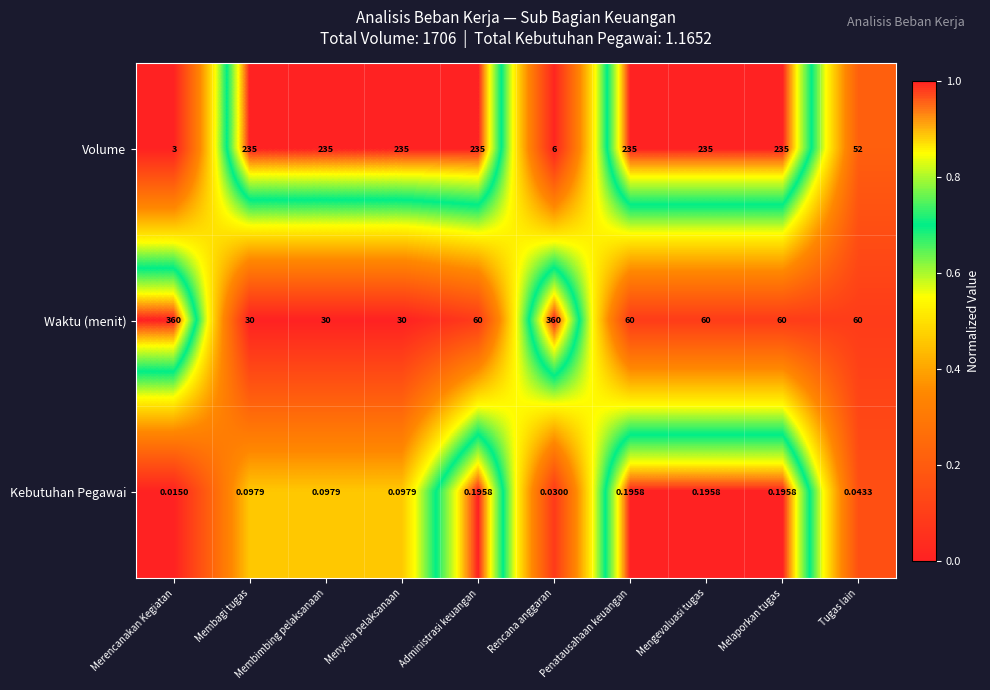

Which series has the largest range (max minus min)?

Waktu (menit)